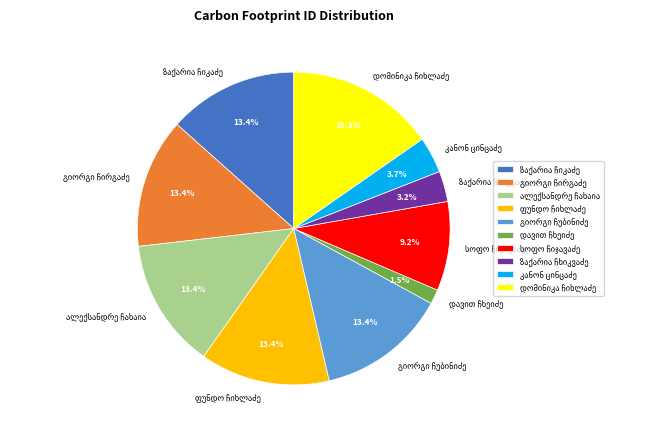

Is there any slice that represents more than half of the pie?

No